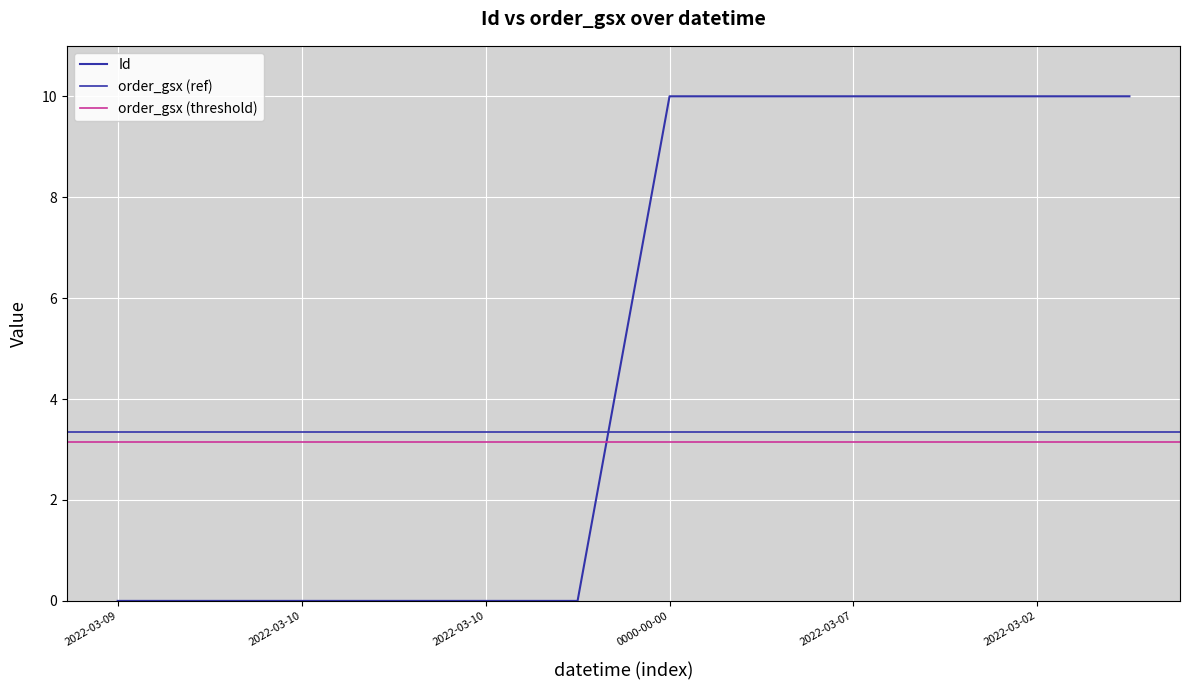

True or false: the data shows 0.0 at 2022-03-10.

True